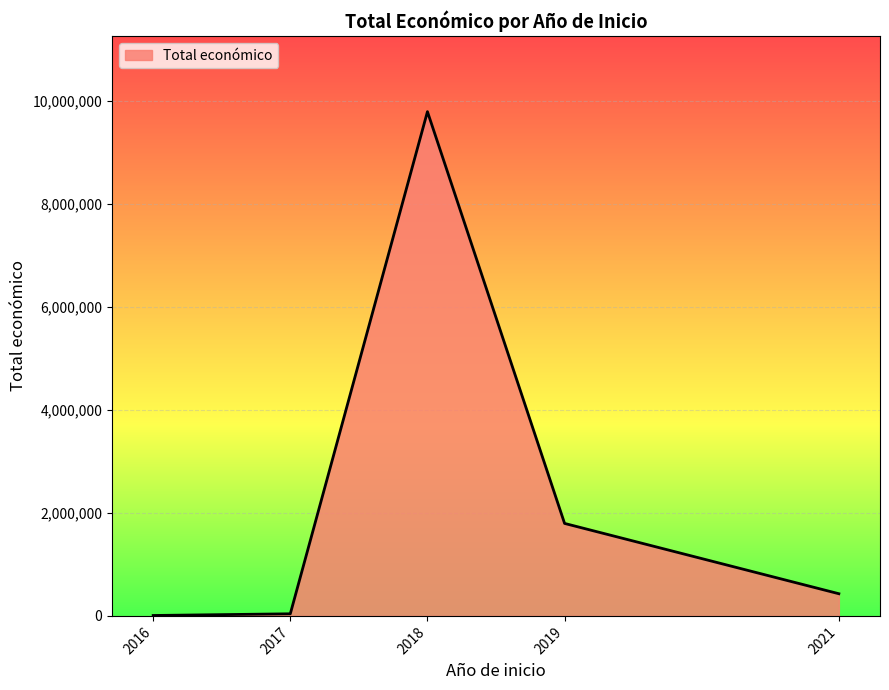

What is the sum of all values?

12059798